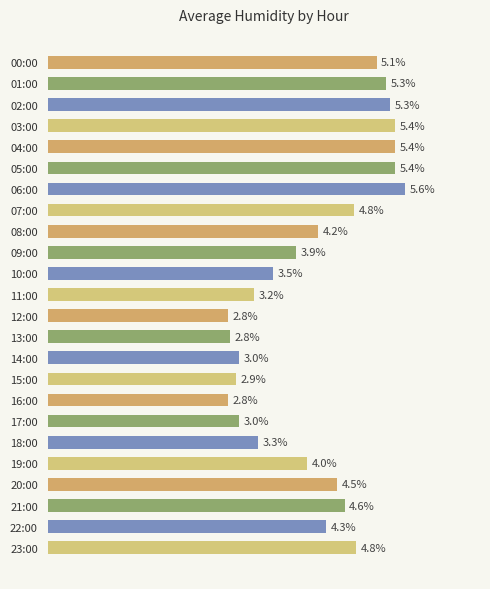

How many bars are there in total?

24